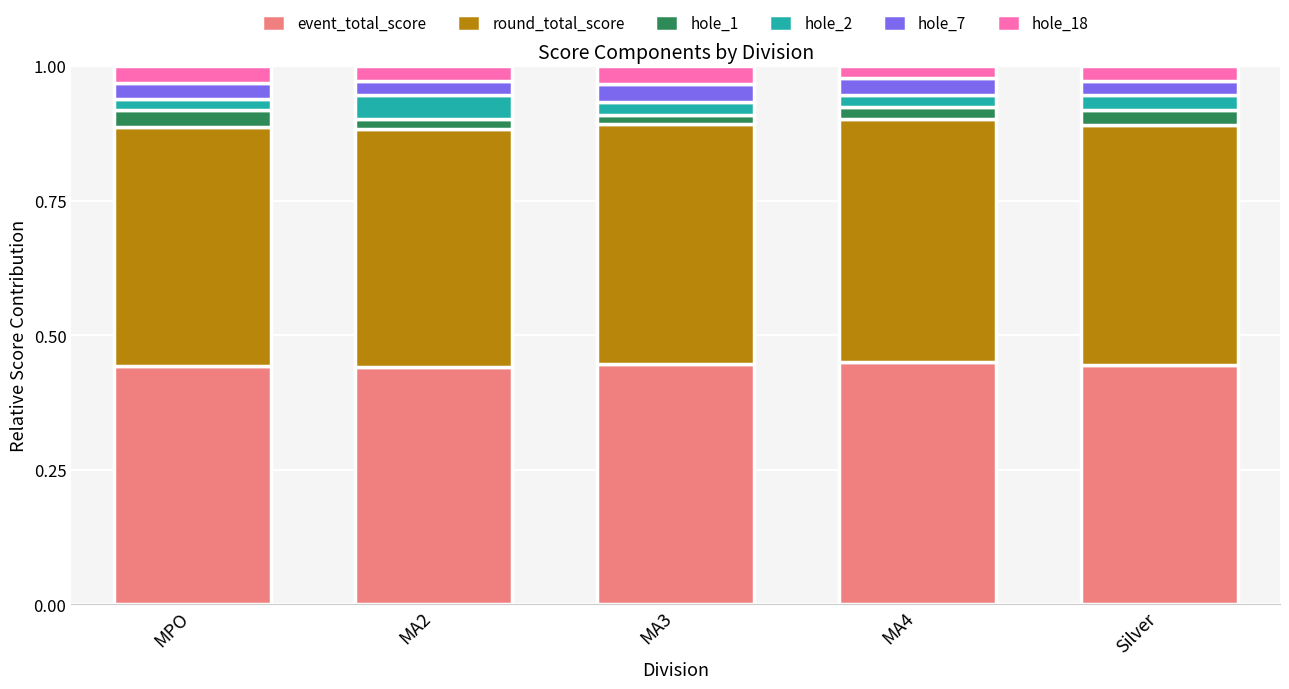

Count the event_total_score values in the range 0 to 1.

5